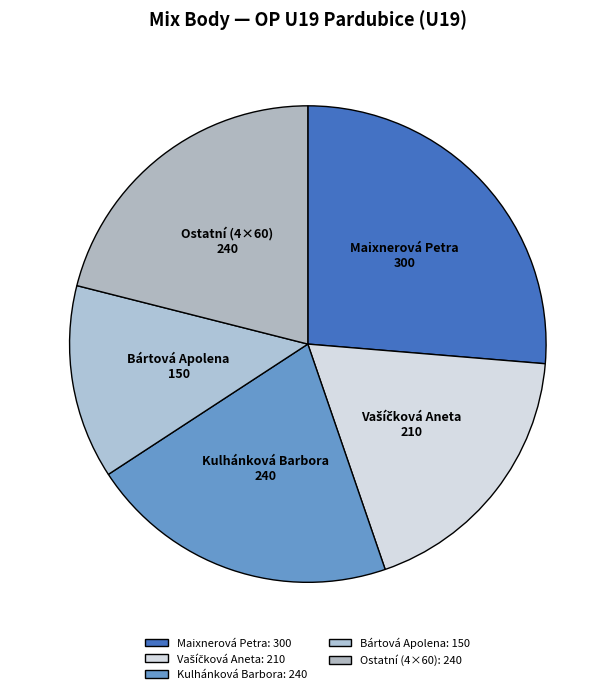

What is the largest slice in the pie chart?

Maixnerová Petra: 300